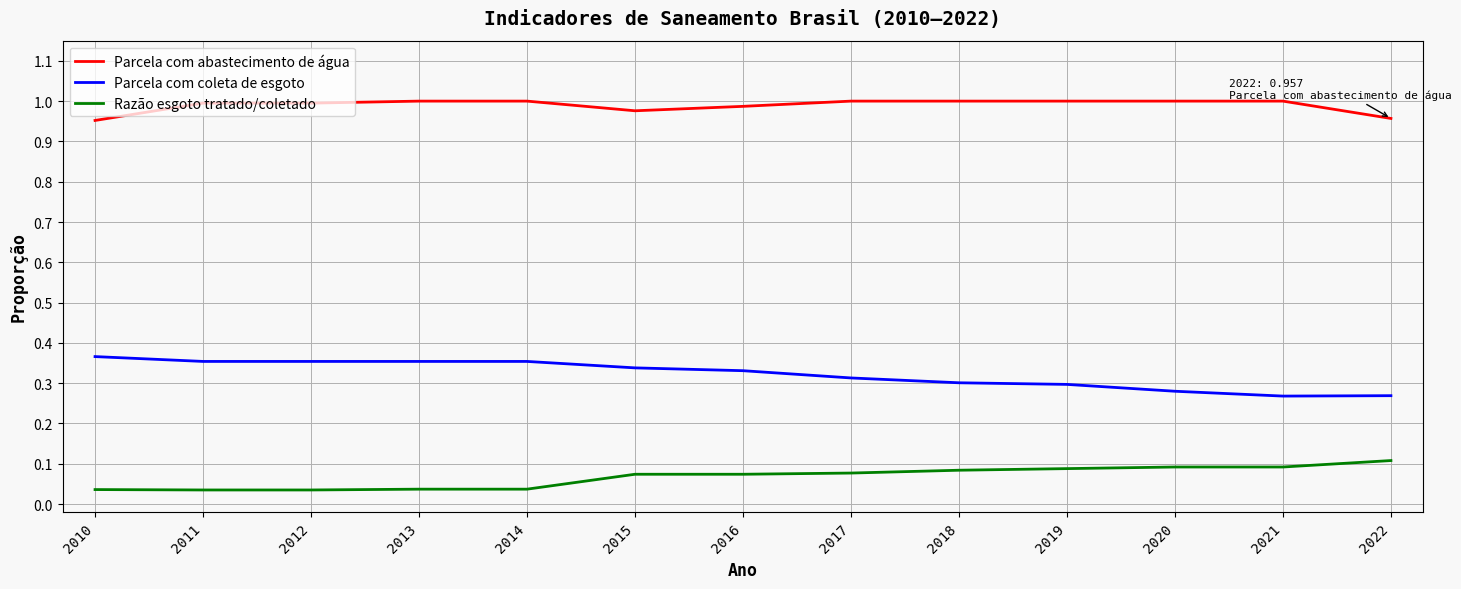

The value of Parcela com abastecimento de água at 2017 is 1.0. True or false?

True